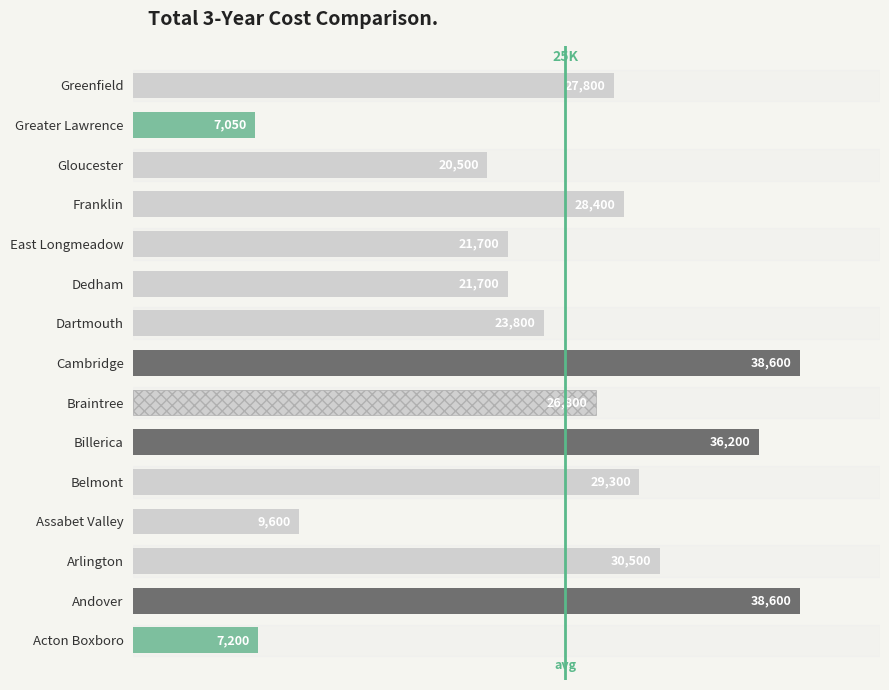

What is the ratio of the value at Dedham to the value at Cambridge?

0.6